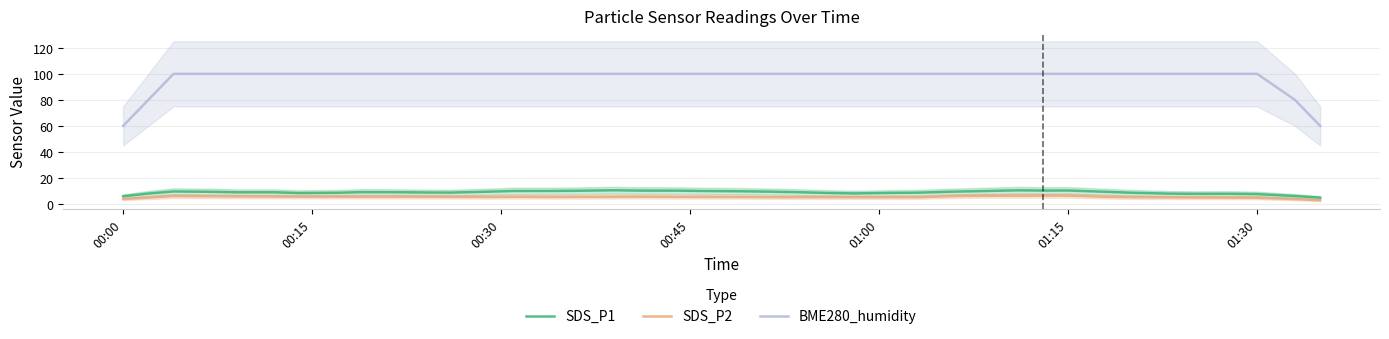

Which series has the widest spread of values?

BME280_humidity